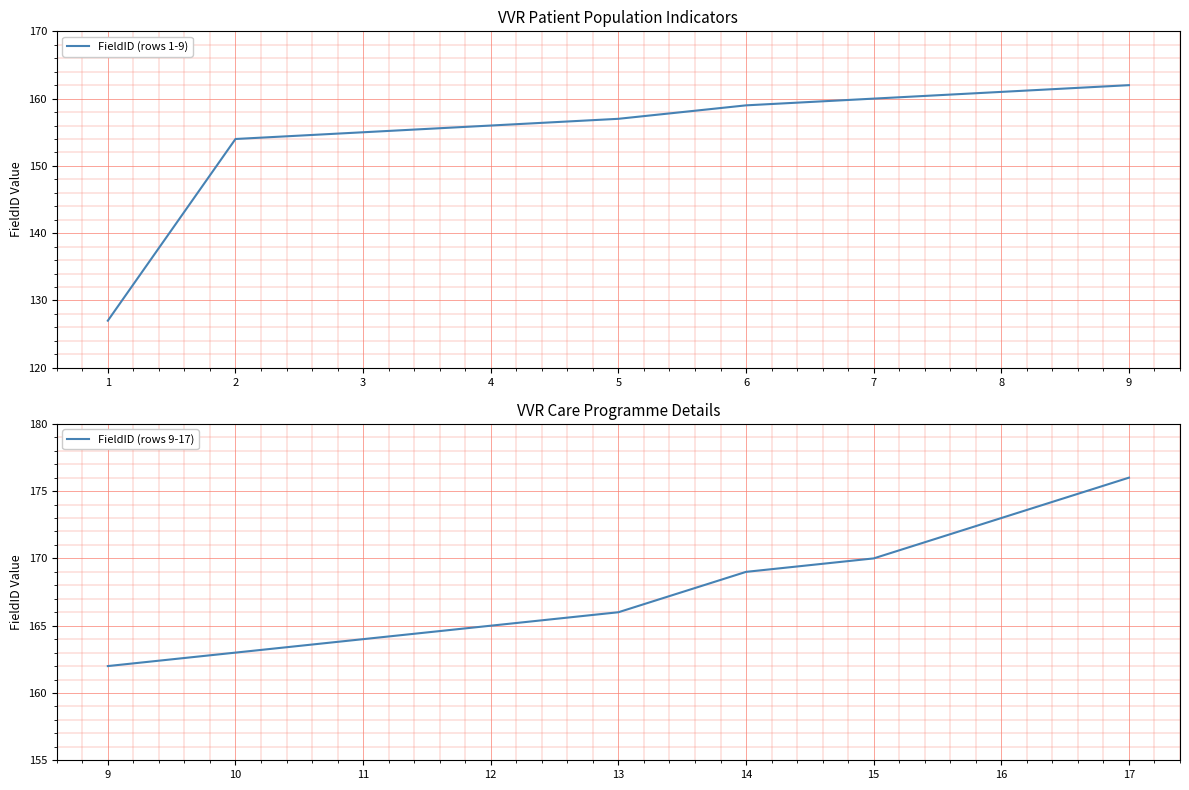

At which label does FieldID (rows 9-17) reach its peak?

17